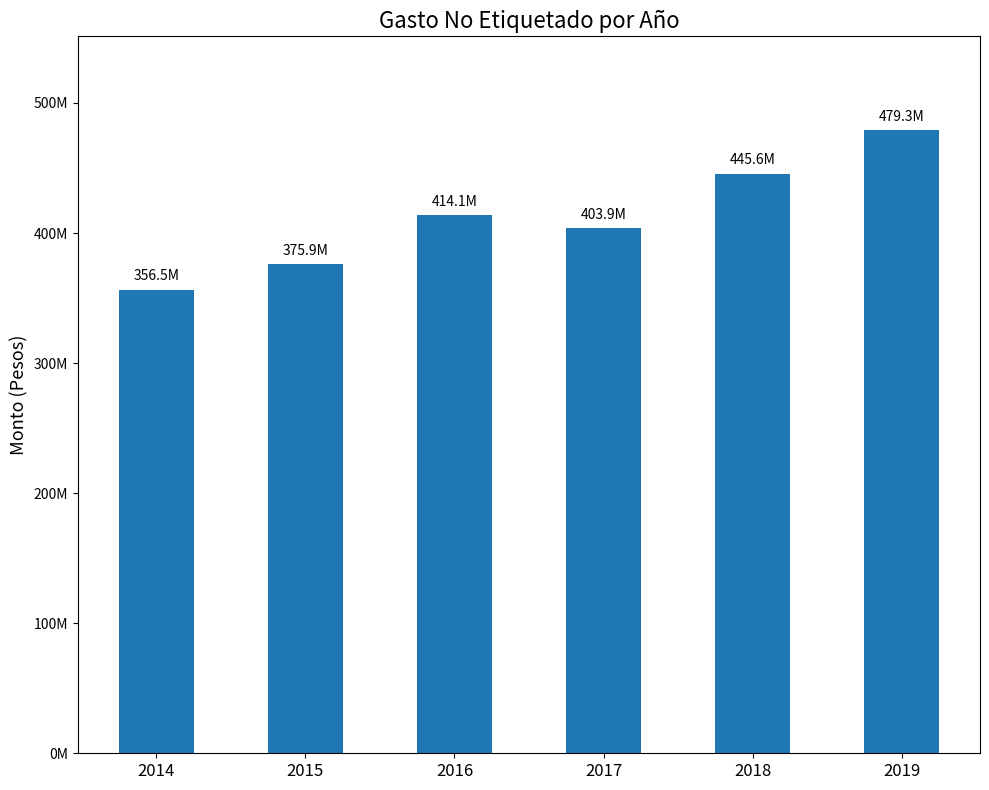

What is the smallest value displayed?

356491261.7